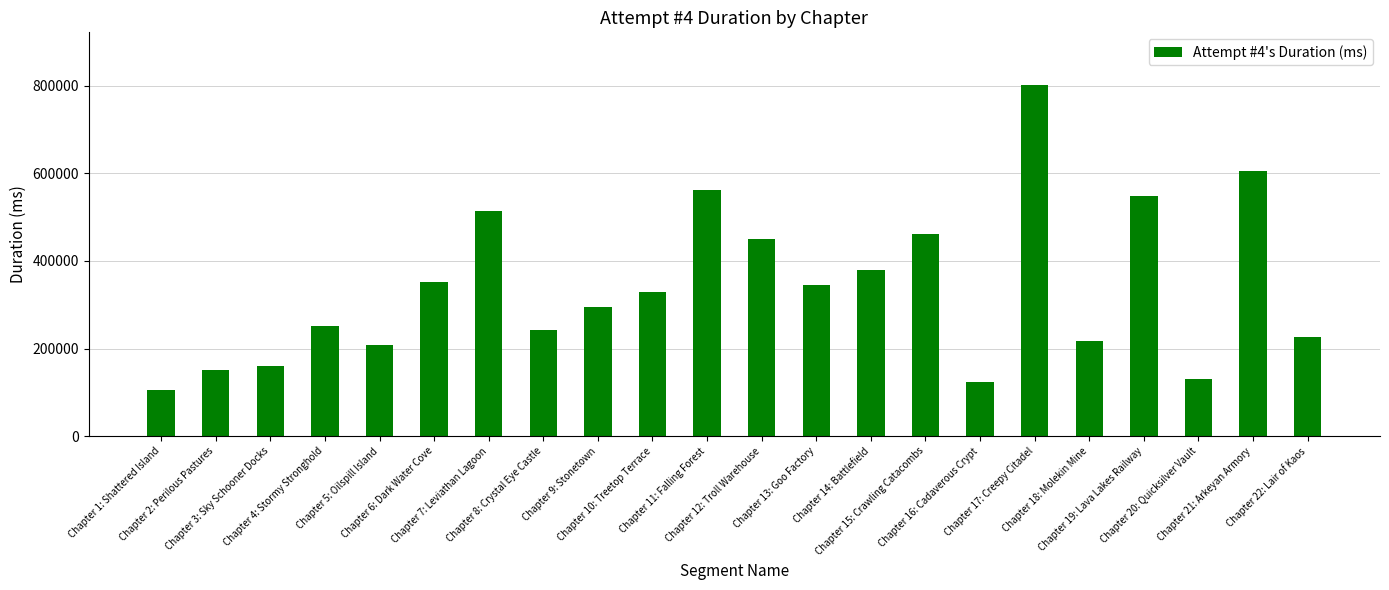

At which category does the chart reach its peak across all series?

Chapter 17: Creepy Citadel